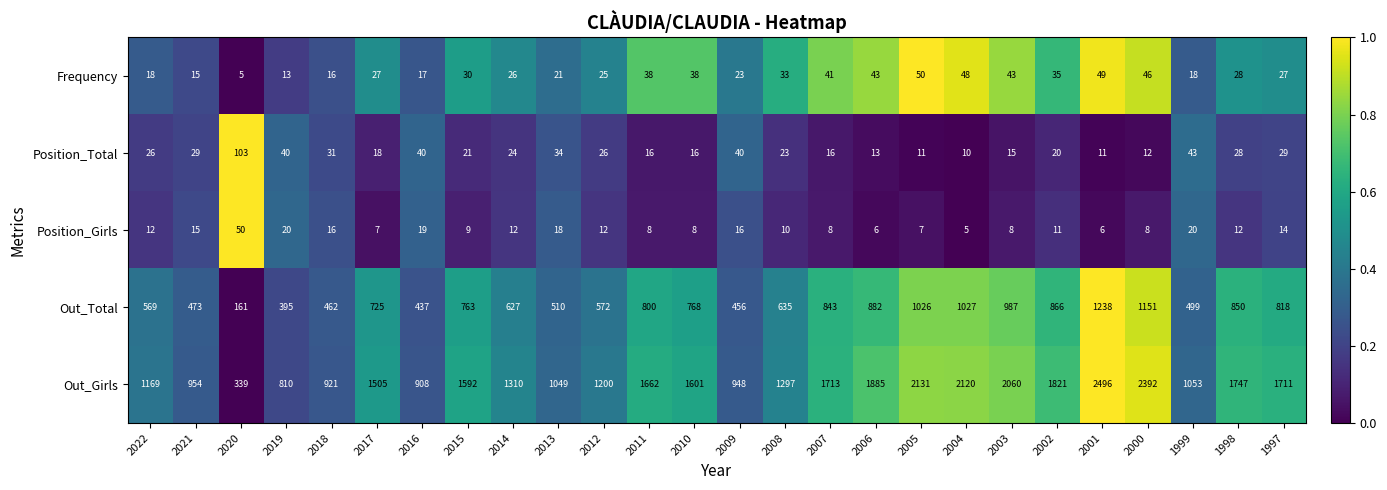

Is it true that Out_Total equals 510 at 2013?

True